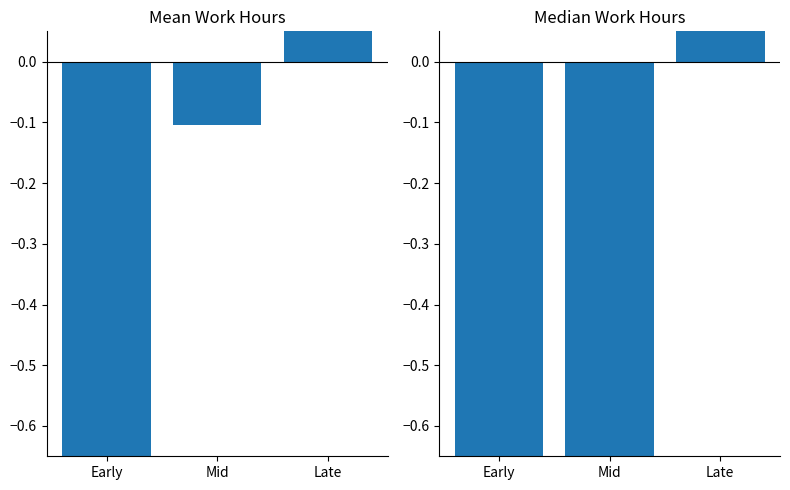

What is the total value across all series at Early?

-2.5